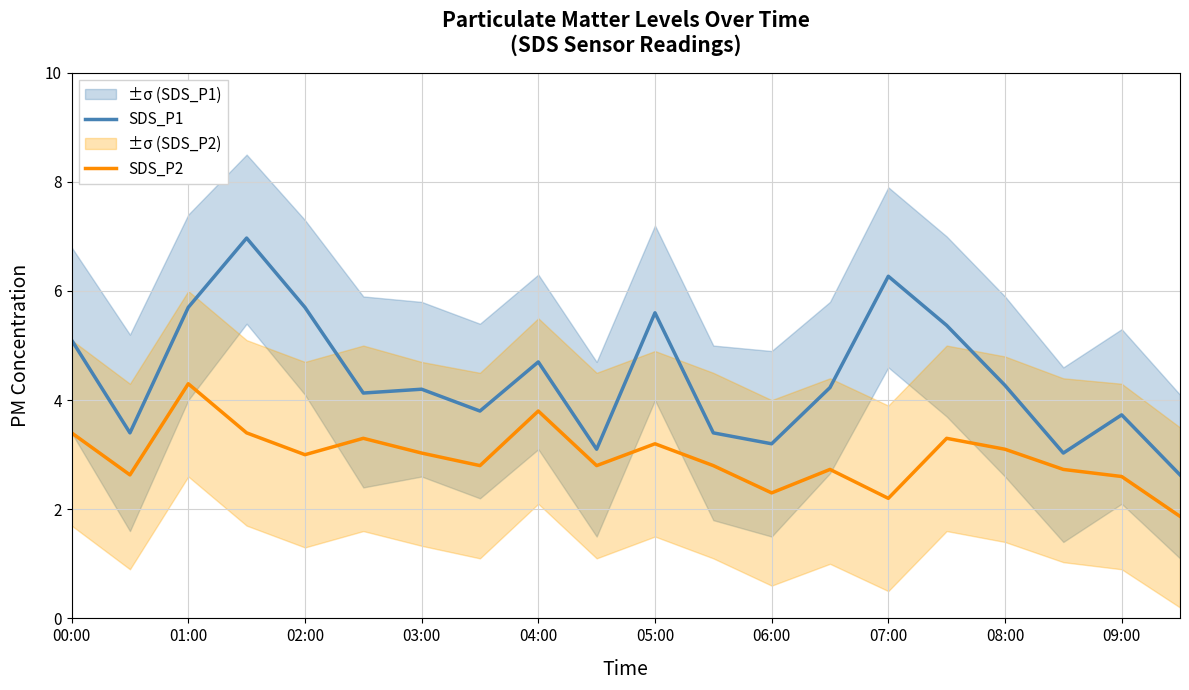

What are all the series names shown in the legend?

SDS_P1, SDS_P2